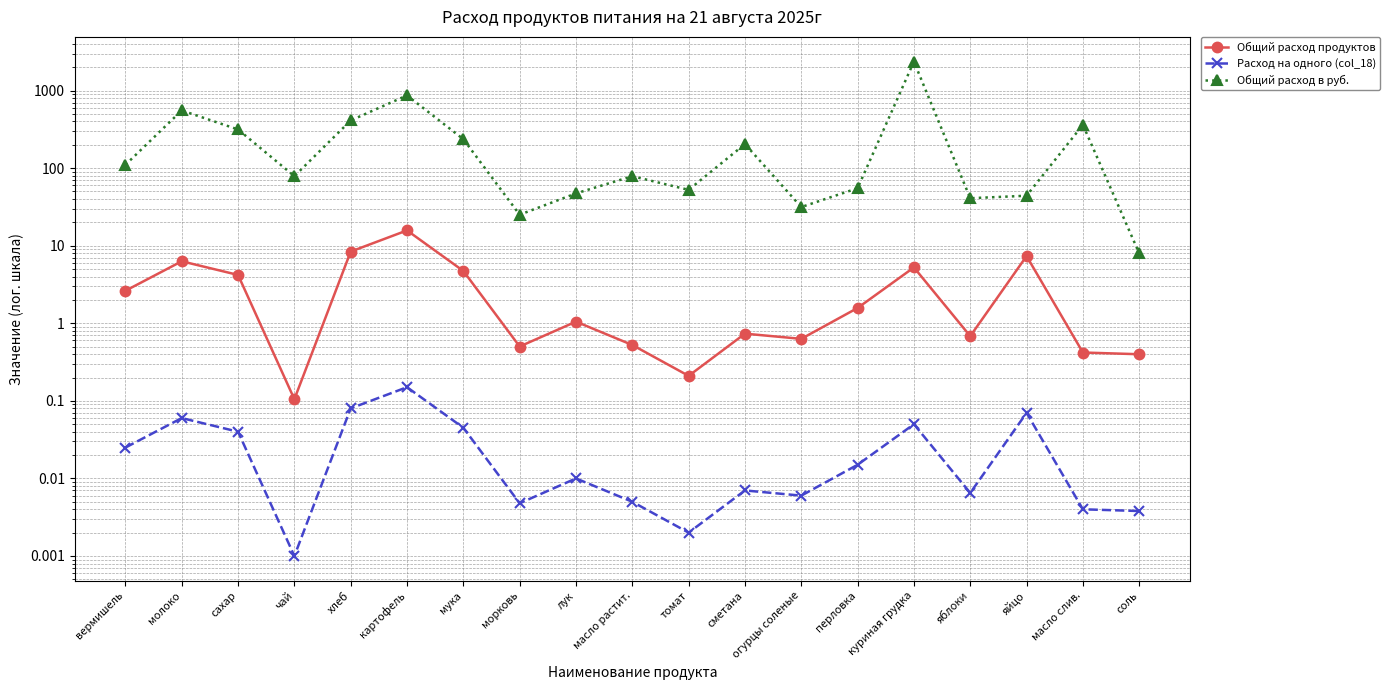

Rank the series at масло слив. from highest to lowest value.

Общий расход в руб., Общий расход продуктов, Расход на одного (col_18)